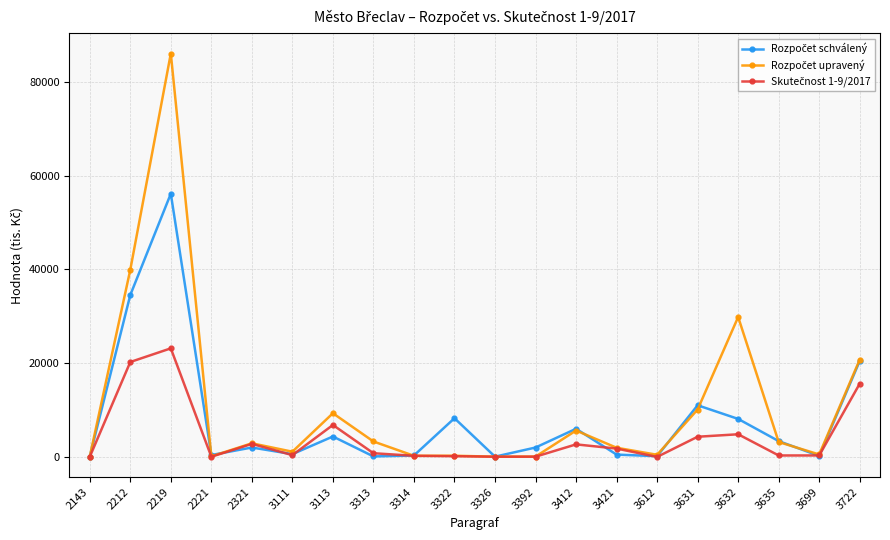

At which category is the sum across all series the highest?

2219